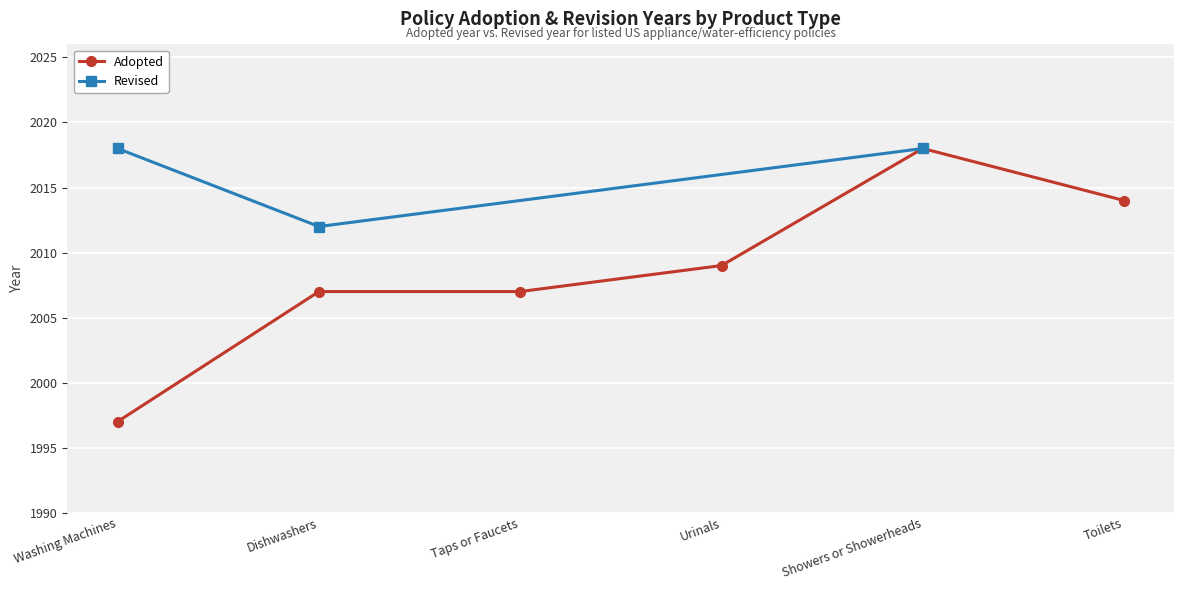

What is the sum of all values?

12052